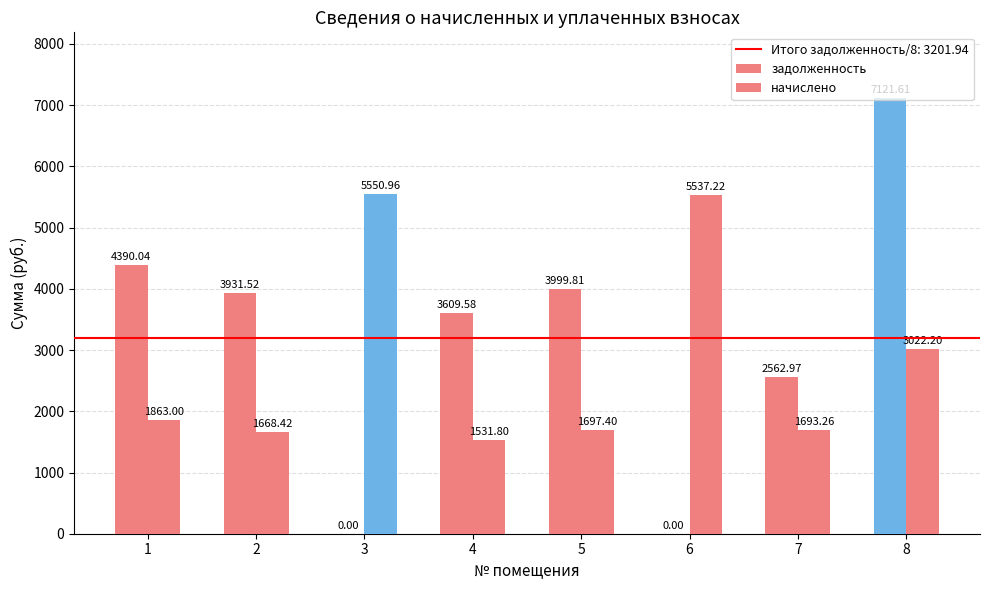

How many values in the задолженность series exceed 3931?

4